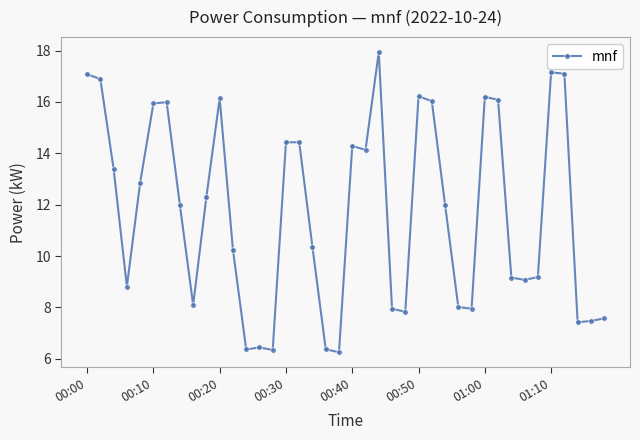

What is the value of the 29th point from the left?

8.0